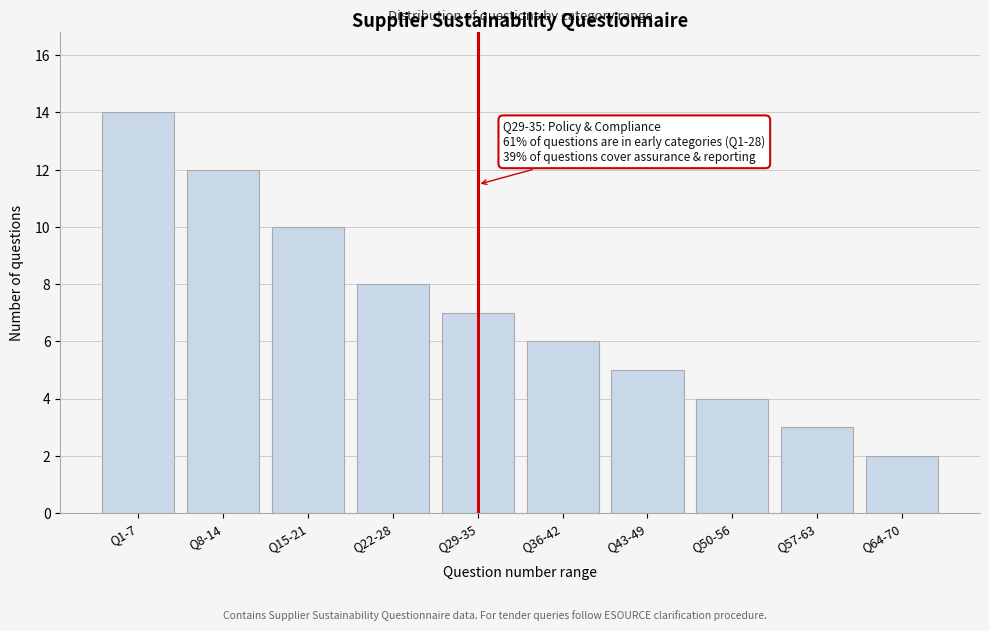

Reading right to left, what are all the values shown in this chart?

2	3	4	5	6	7	8	10	12	14